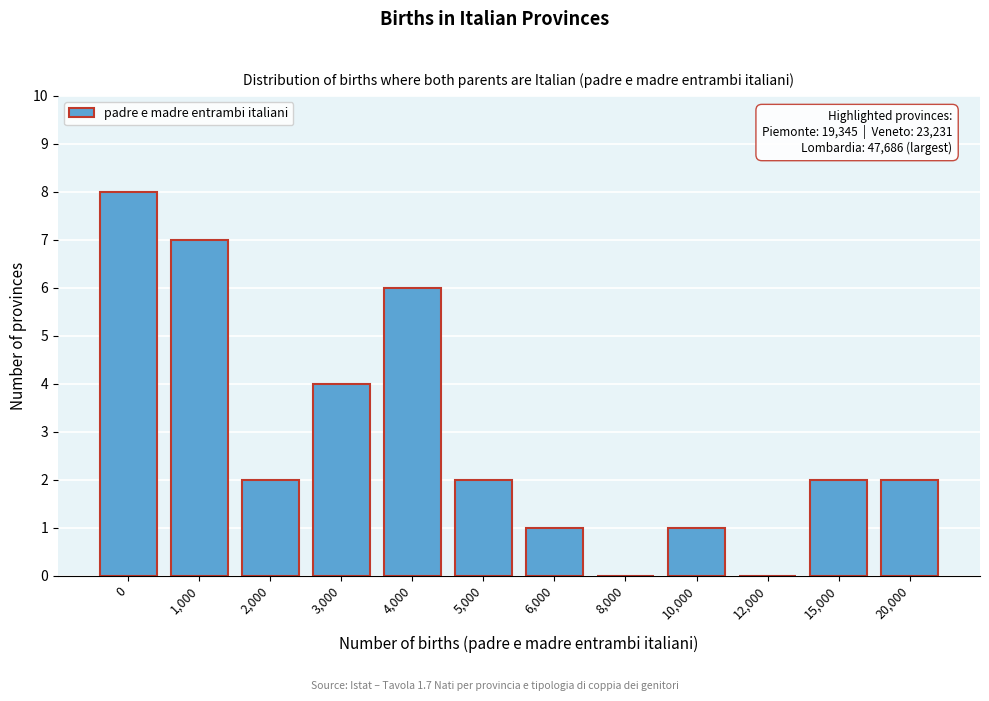

Reading left to right, list all the values displayed in this chart.

0=8	1,000=7	2,000=2	3,000=4	4,000=6	5,000=2	6,000=1	8,000=0	10,000=1	12,000=0	15,000=2	20,000=2